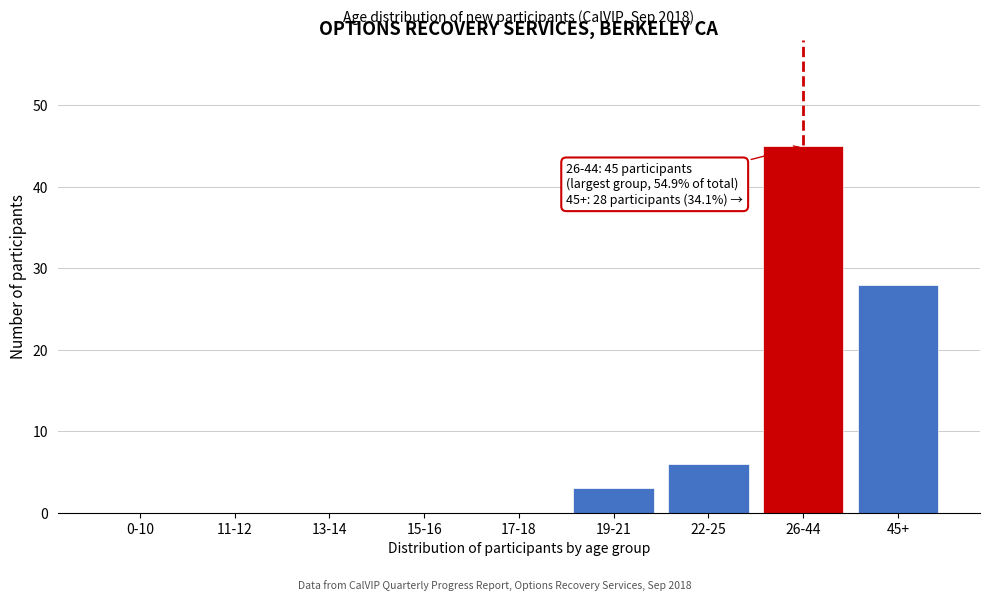

Reading left to right, transcribe all the data shown in this chart.

0-10=0	11-12=0	13-14=0	15-16=0	17-18=0	19-21=3	22-25=6	26-44=45	45+=28